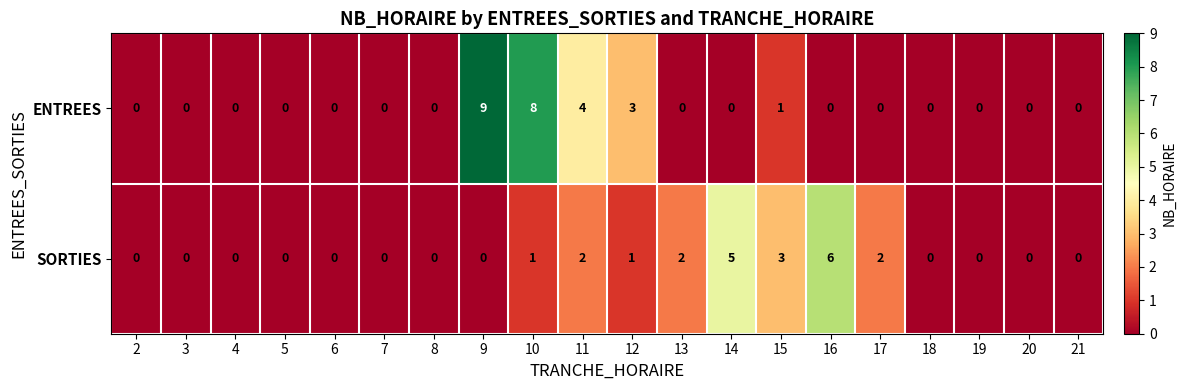

Between 13 and 18, which series saw the biggest shift?

SORTIES